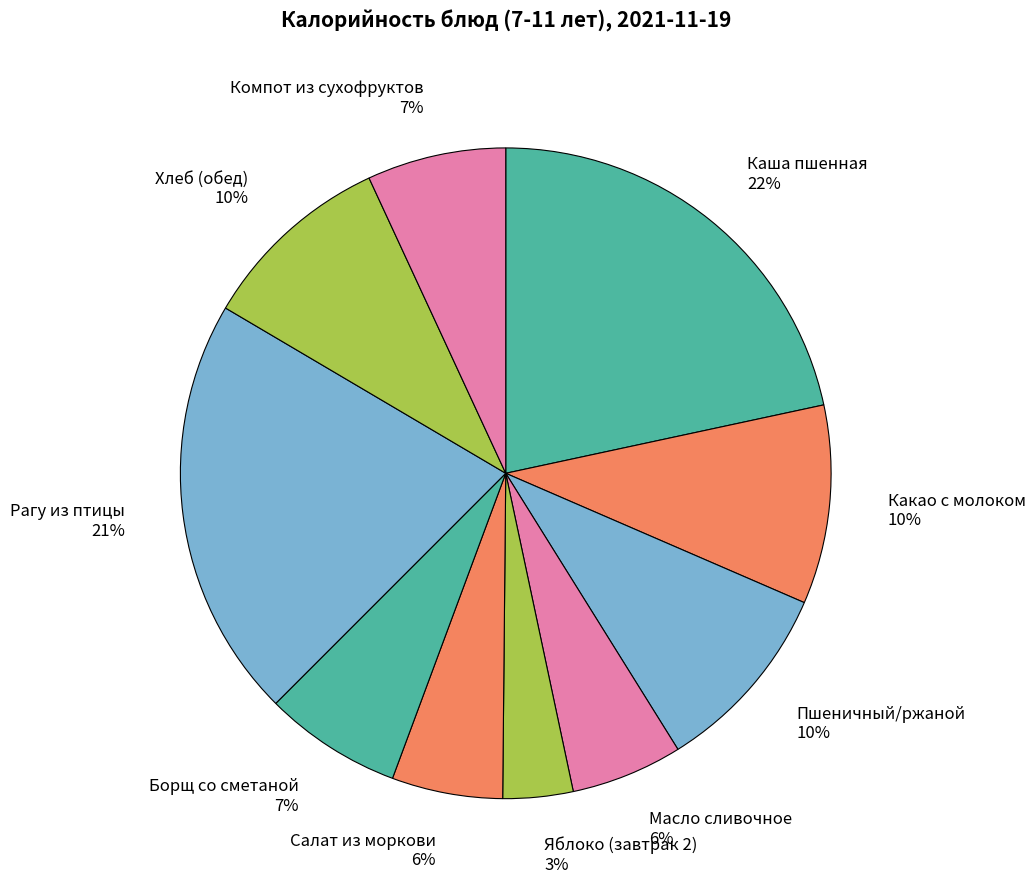

Which slice is the largest?

Каша пшенная